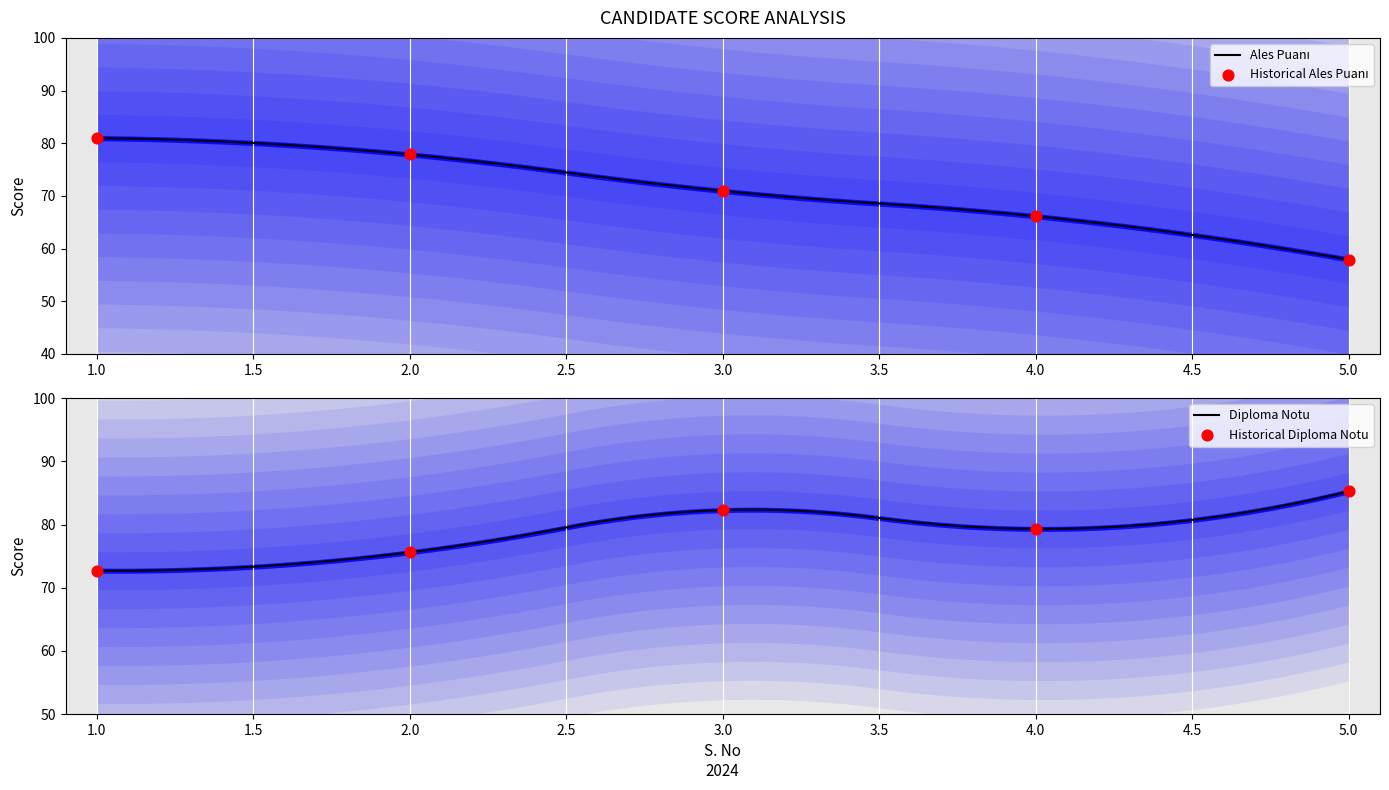

At how many categories does at least one series exceed 58?

5